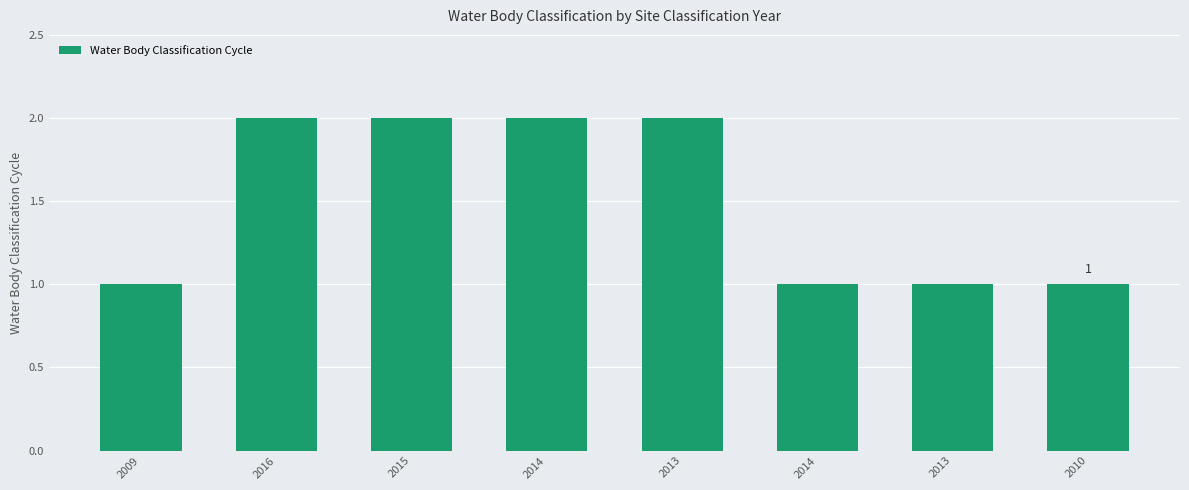

Count the number of data series in this chart.

1